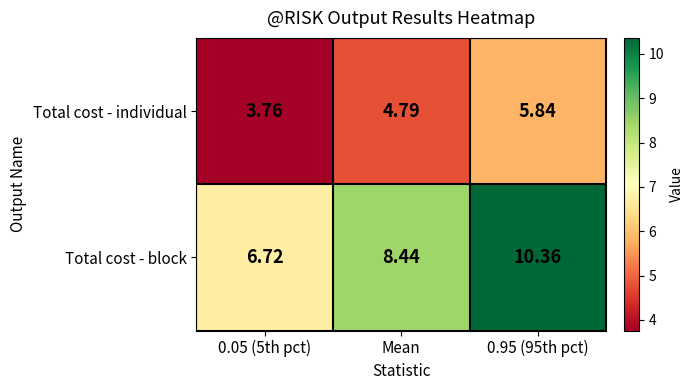

What is the greatest value displayed?

10.4